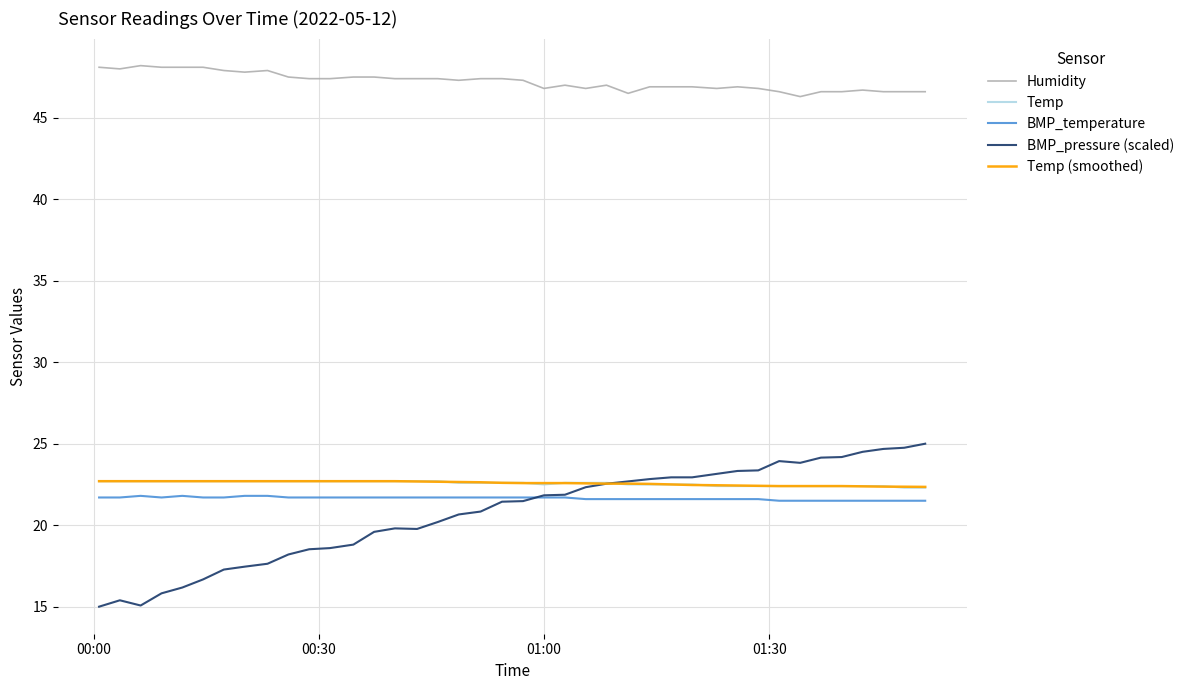

Which series has the widest spread of values?

BMP_pressure (scaled)